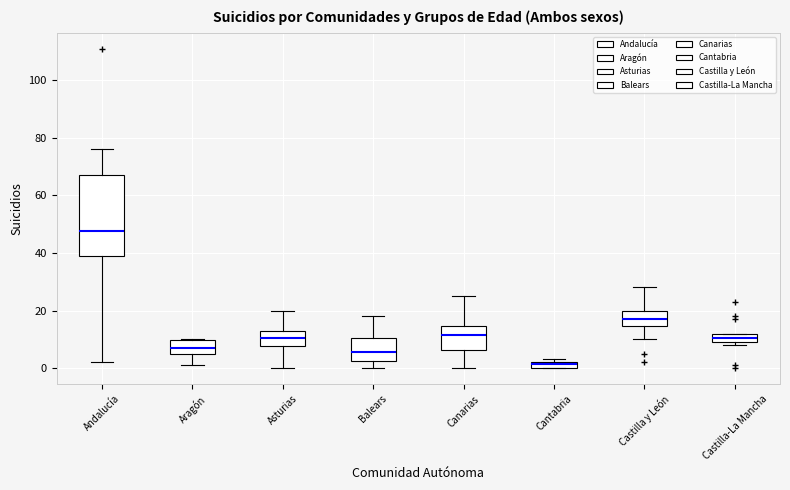

Which box's median line is the highest?

Andalucía